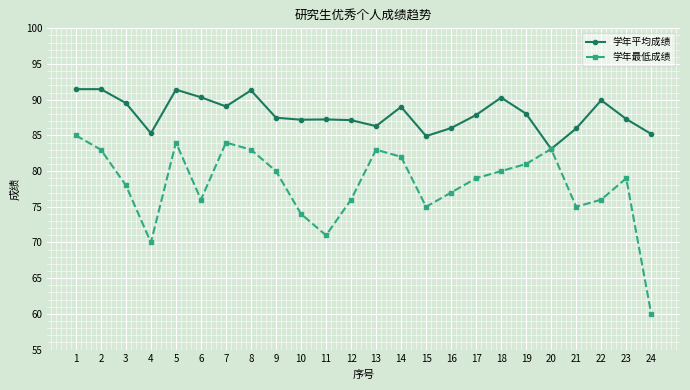

Is it true that 学年最低成绩 equals 84.0 at 7?

True